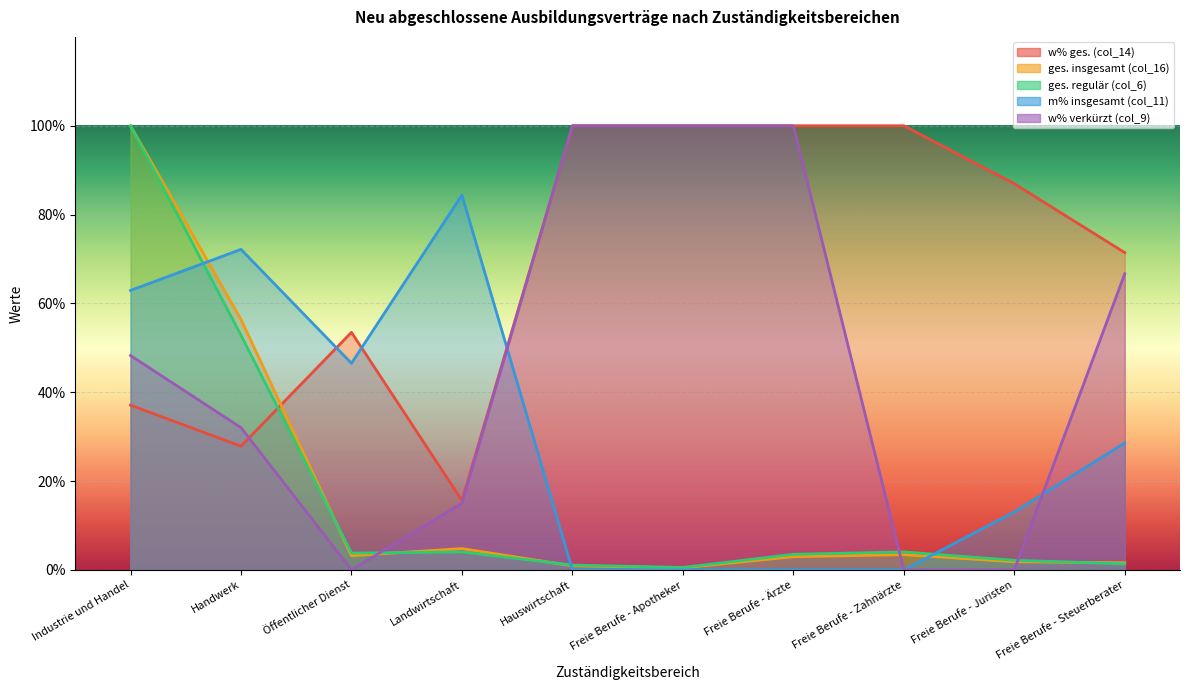

Which category has the lowest value in the m% insgesamt (col_11) series?

Hauswirtschaft